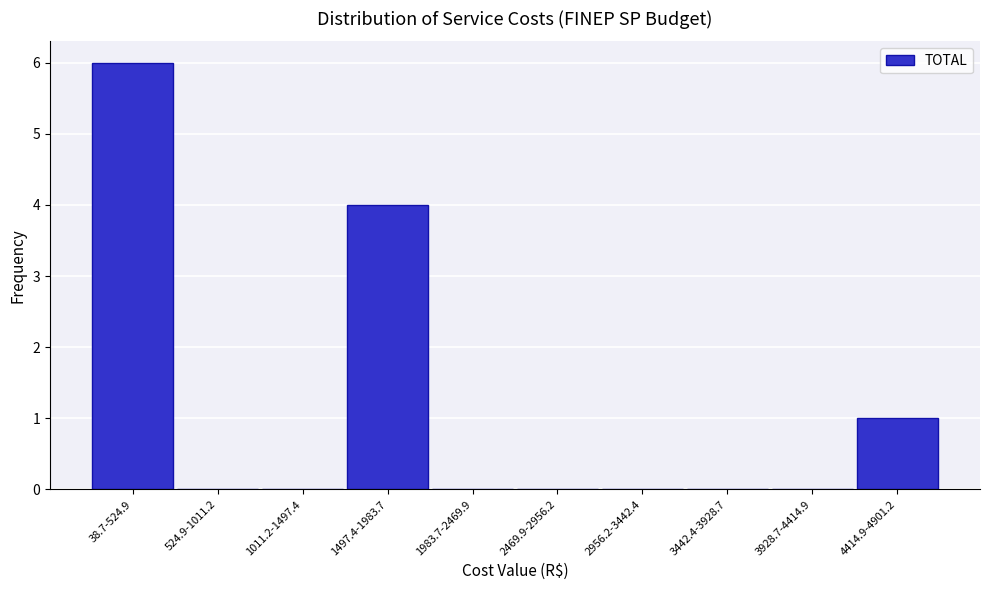

Reading left to right, list all the values displayed in this chart.

38.7-524.9=6	524.9-1011.2=0	1011.2-1497.4=0	1497.4-1983.7=4	1983.7-2469.9=0	2469.9-2956.2=0	2956.2-3442.4=0	3442.4-3928.7=0	3928.7-4414.9=0	4414.9-4901.2=1